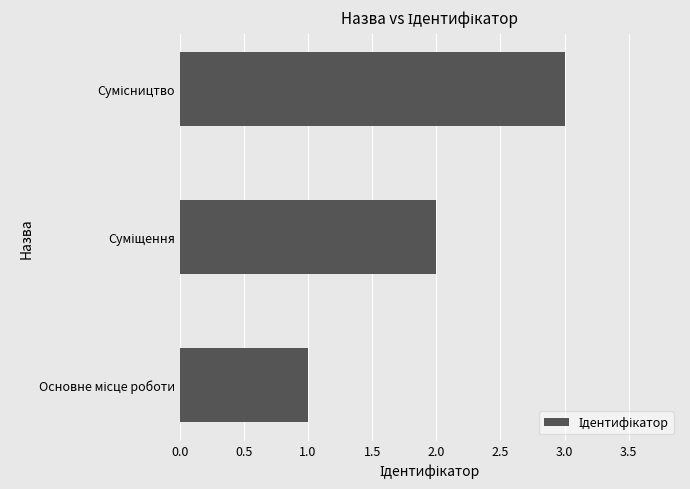

What is the maximum value shown in the chart?

3